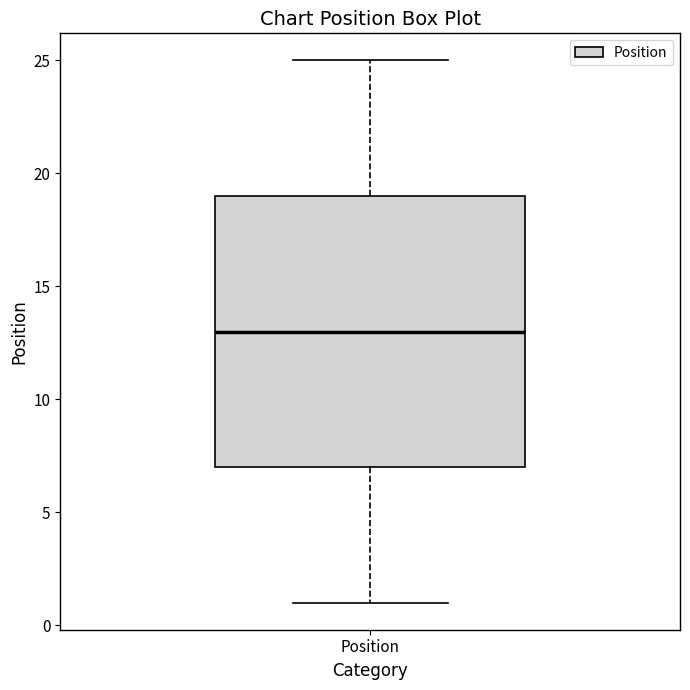

Transcribe this box plot: give where the median line is, the range the box spans, and where the two whiskers end, as read against the y-axis. The values are not printed on the chart, so give them approximately, as read against the axis.

median 13, box 7 to 19, whiskers 1 to 25